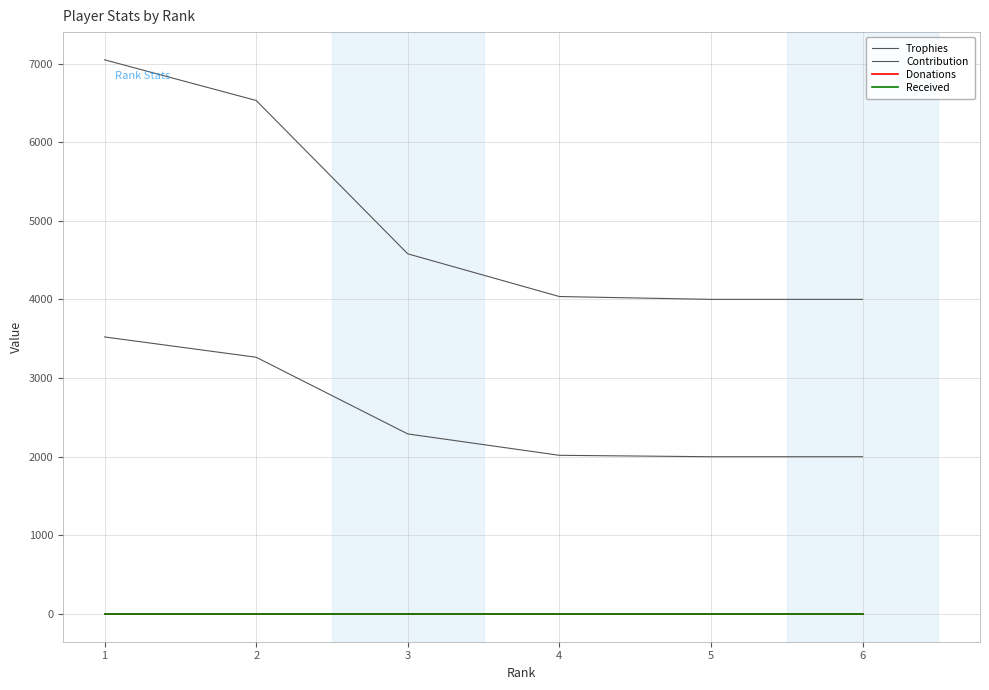

At which category is the sum across all series the highest?

1